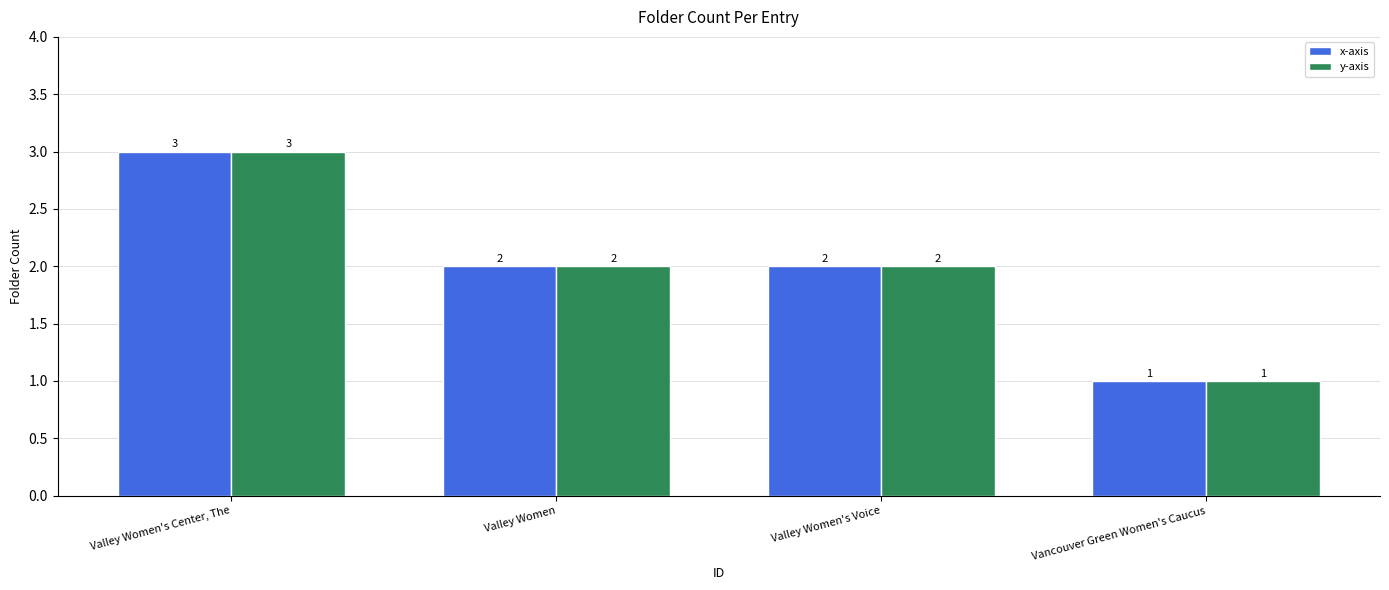

Reading right to left, what are all the values shown in this chart?

x-axis: 1	2	2	3
y-axis: 1	2	2	3